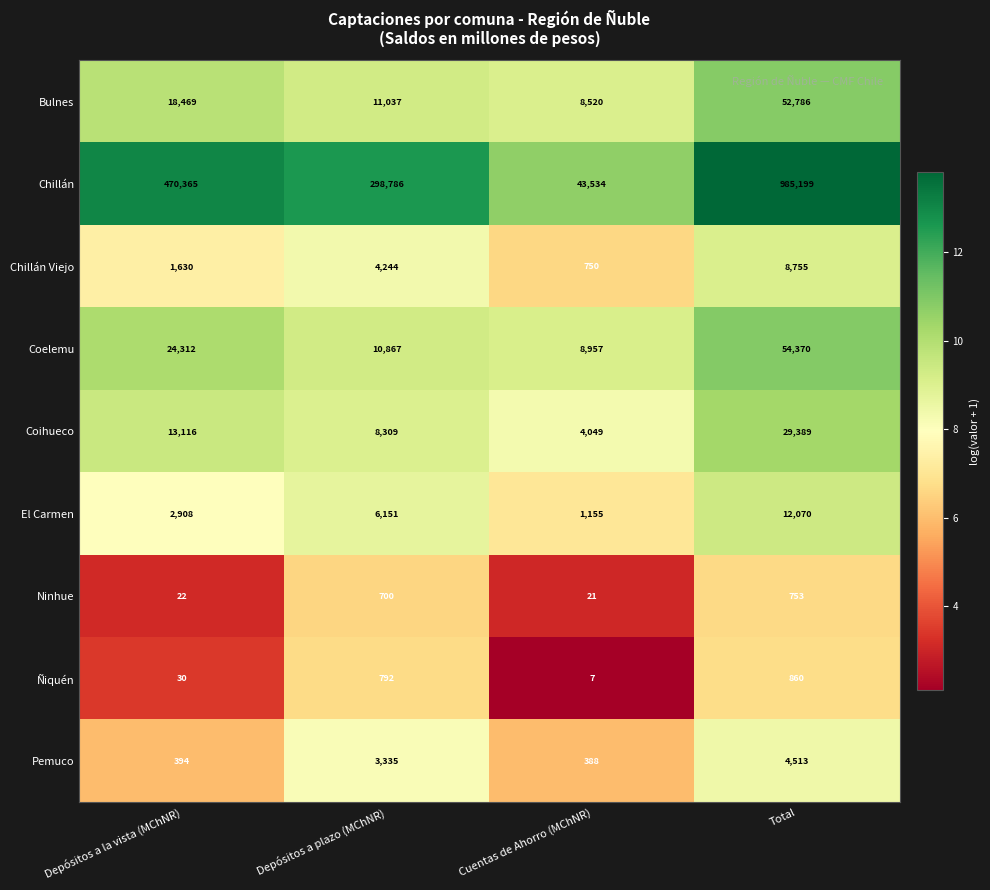

What is the total value across all series at Depósitos a plazo (MChNR)?

344221